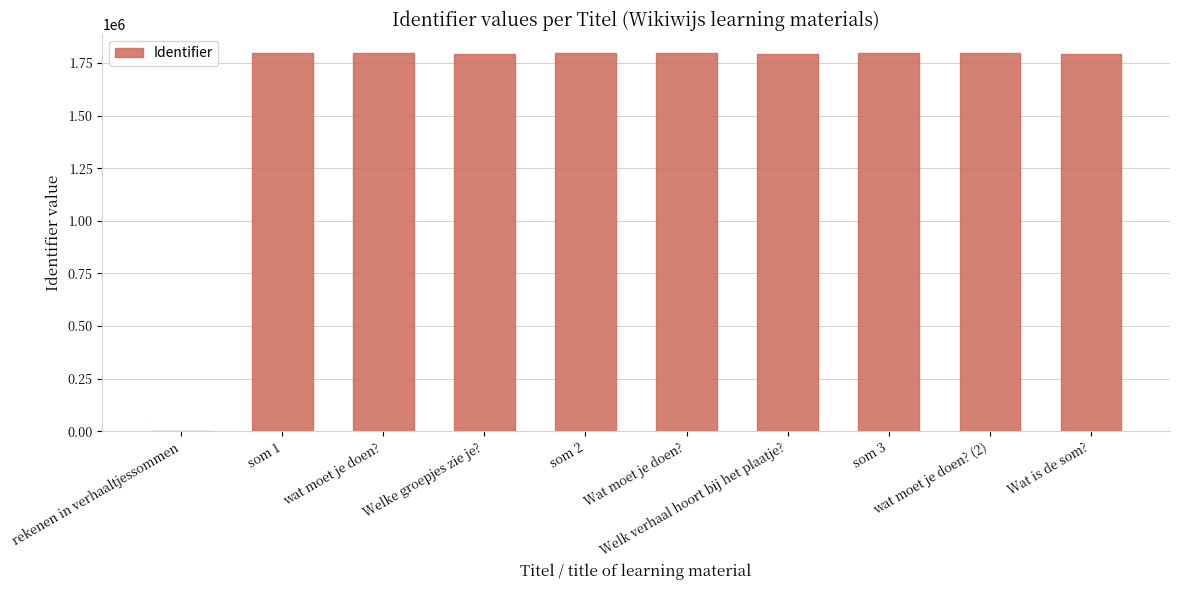

What is the maximum value shown in the chart?

1797719